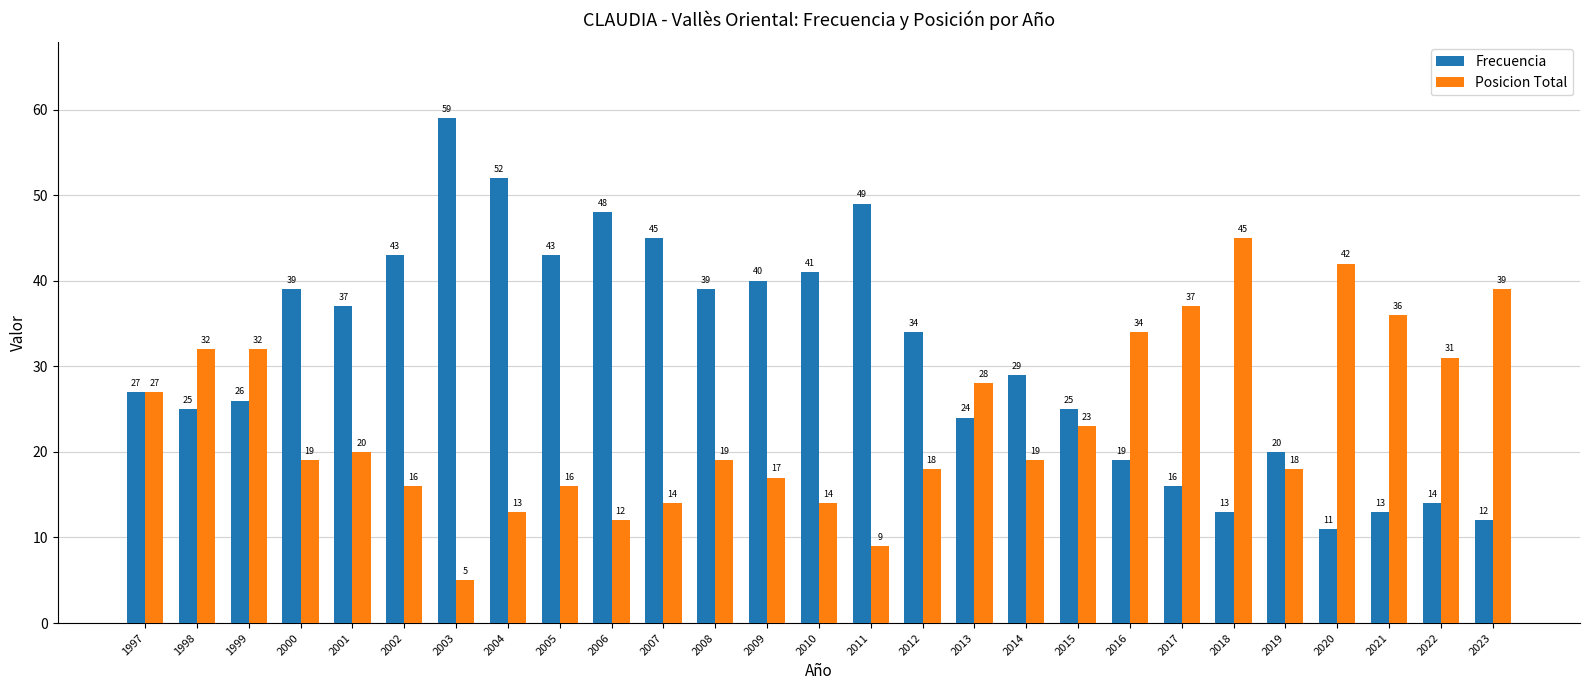

Are the bars horizontal?

No